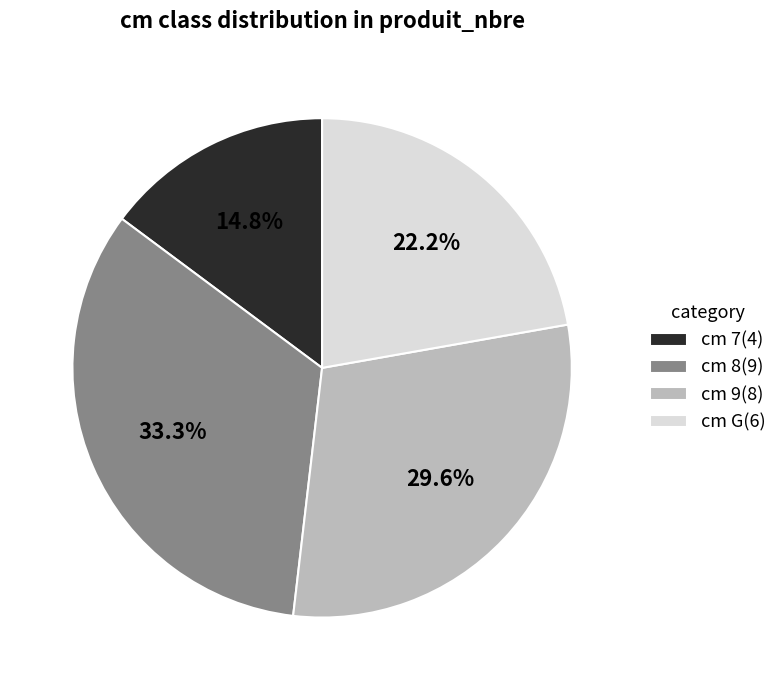

Is there any slice that represents more than half of the pie?

No